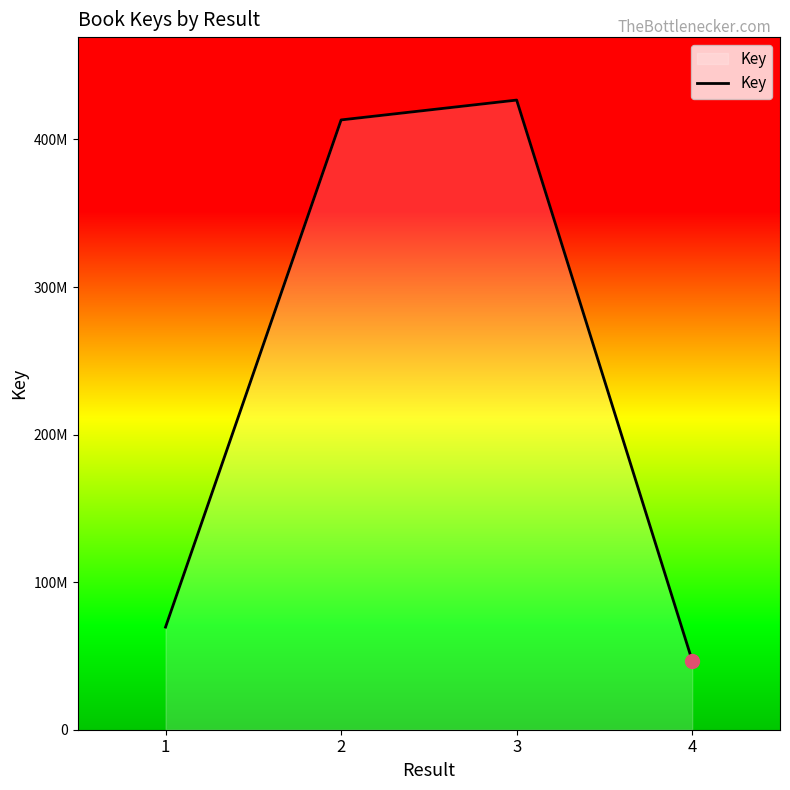

List the labels in order of value, largest first.

3, 2, 1, 4